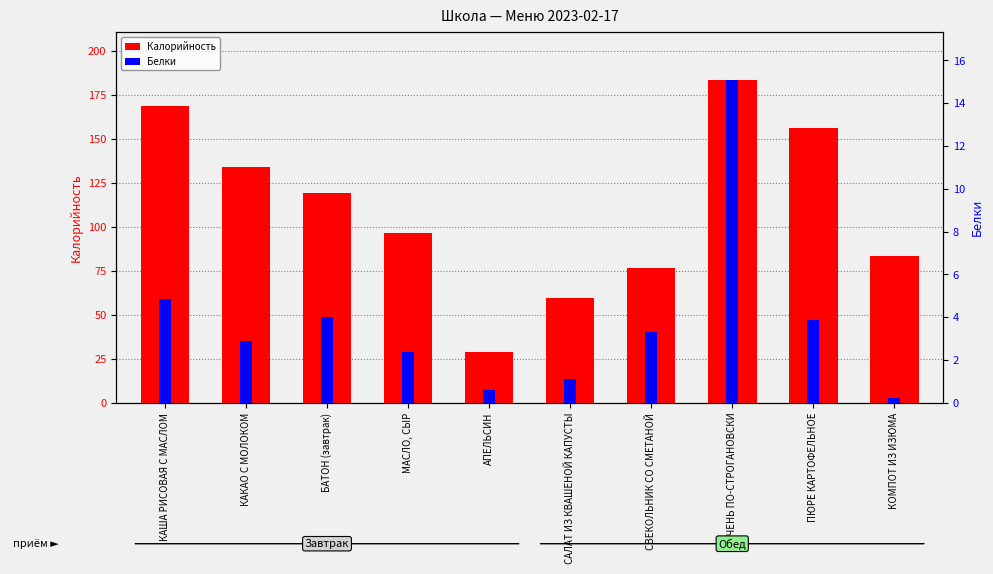

What is the total value across all series at ПЕЧЕНЬ ПО-СТРОГАНОВСКИ?

198.4